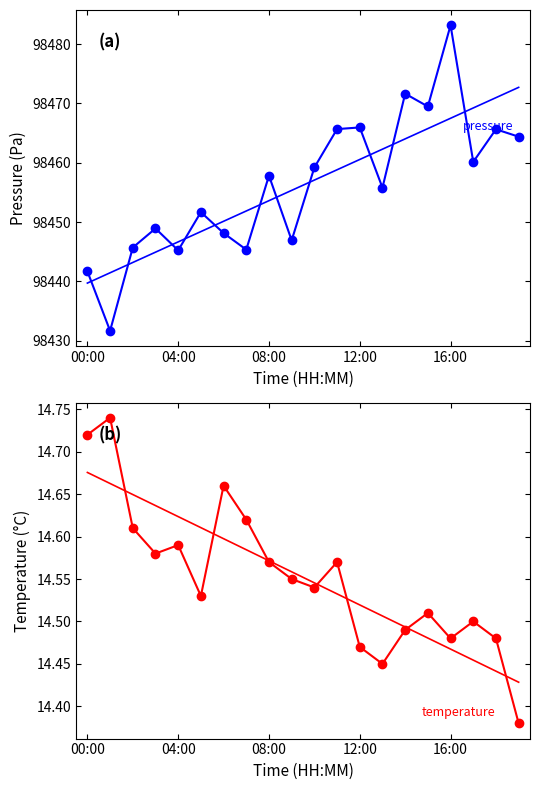

What is the value of the temperature point at the 6th from the left?

14.5